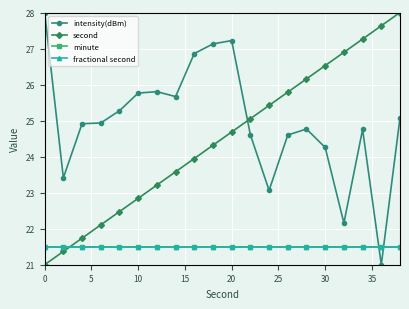

Is this an area chart (filled region under the line)?

No